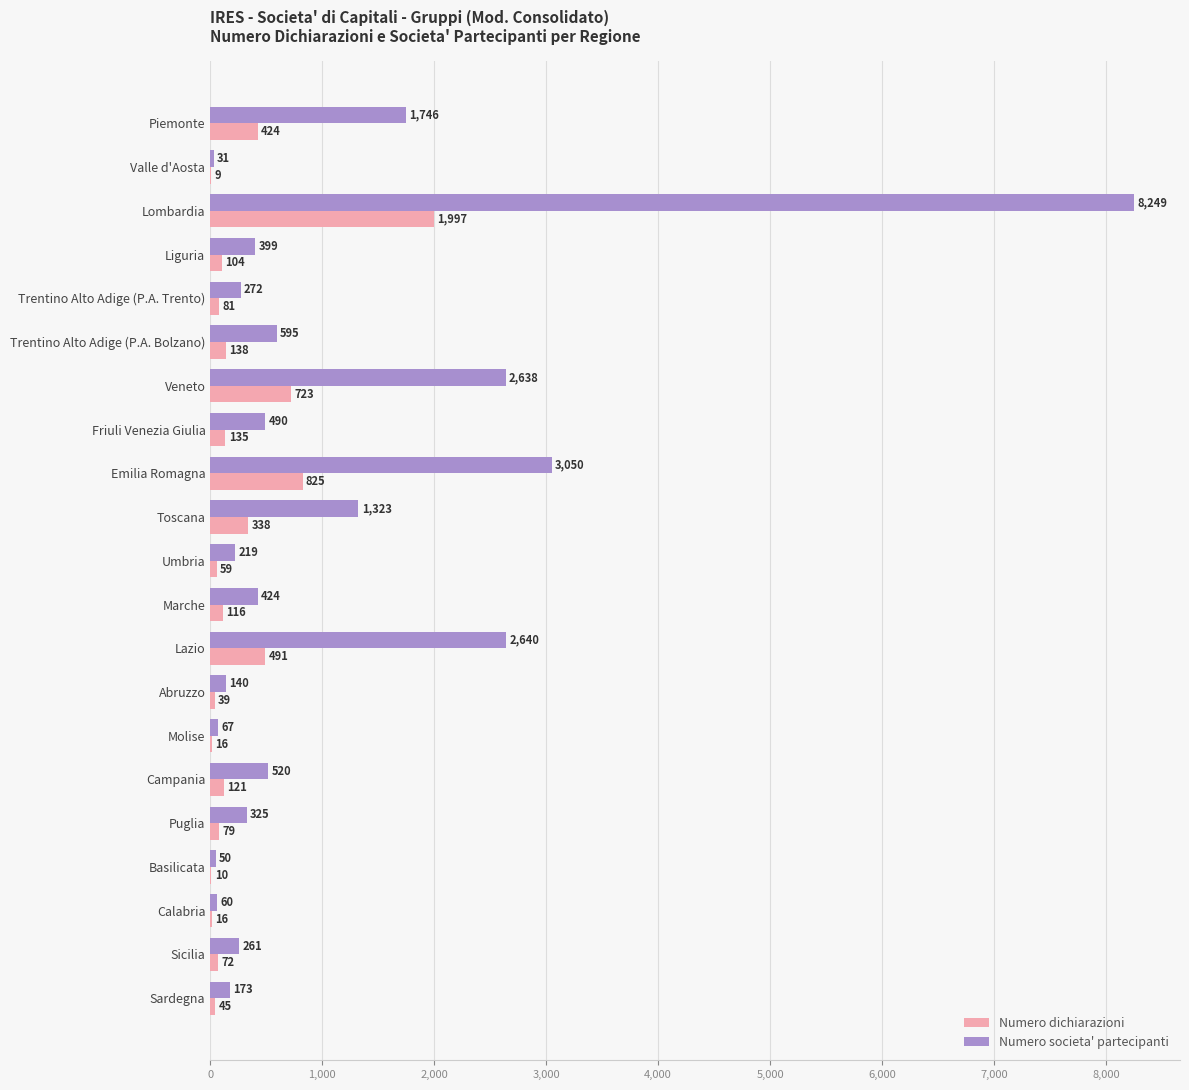

Which label corresponds to the largest value in the chart?

Lombardia